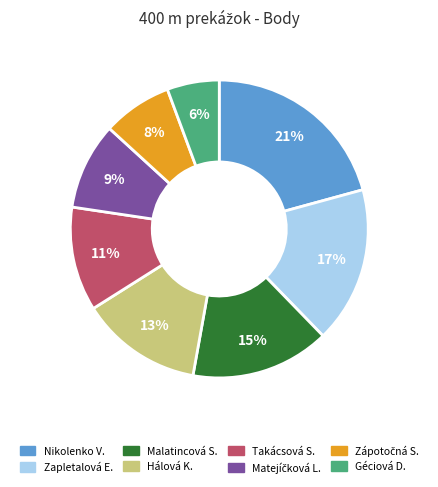

Is there any slice that represents more than half of the pie?

No